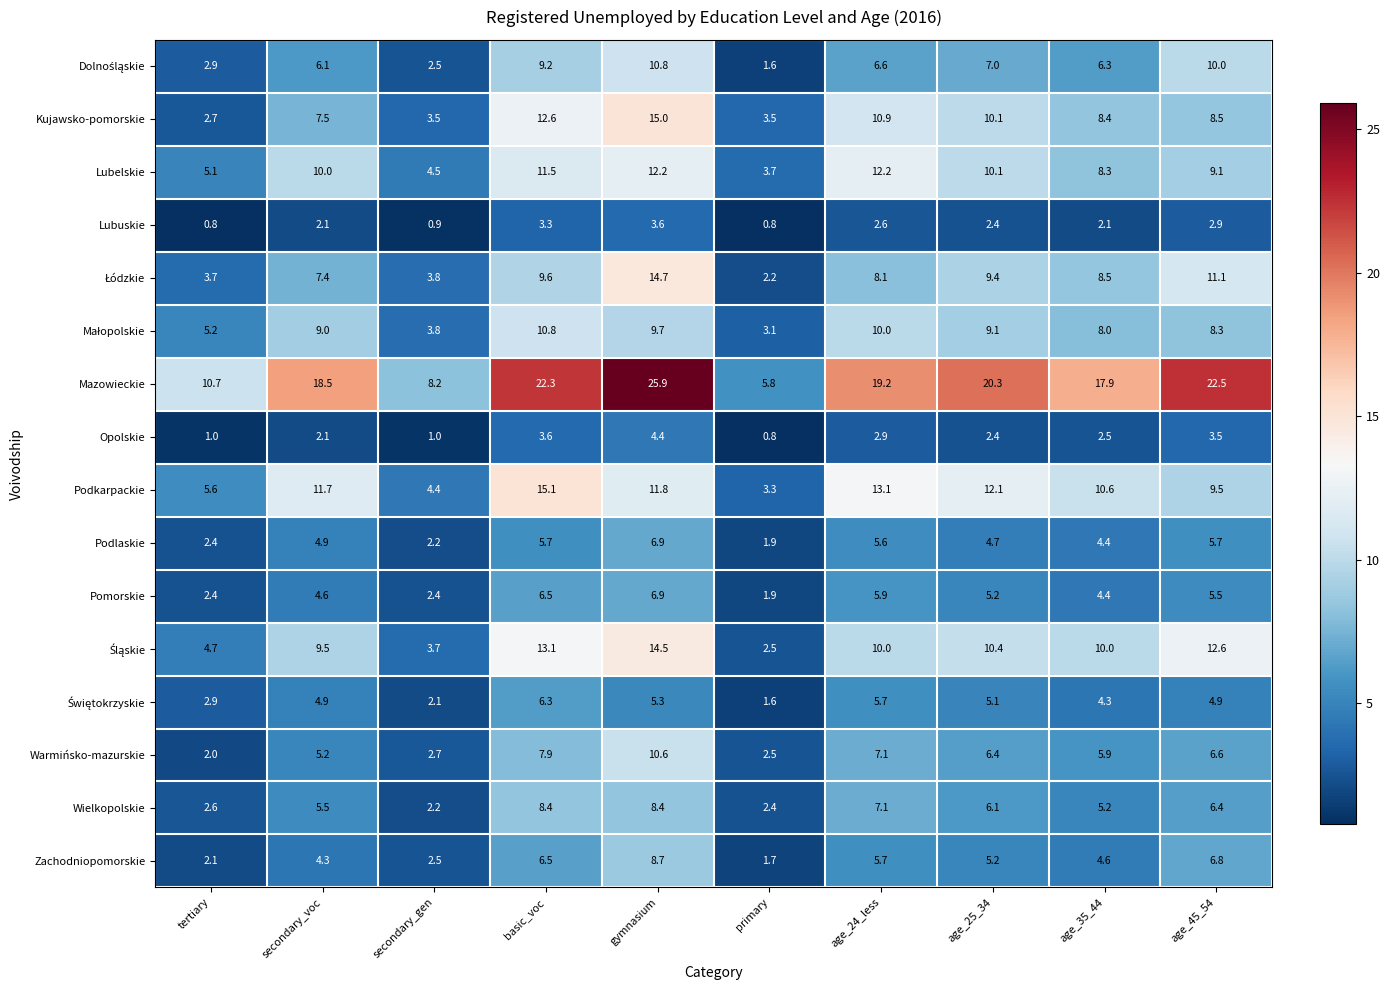

Where is Podlaskie nearest to the value 4?

age_35_44